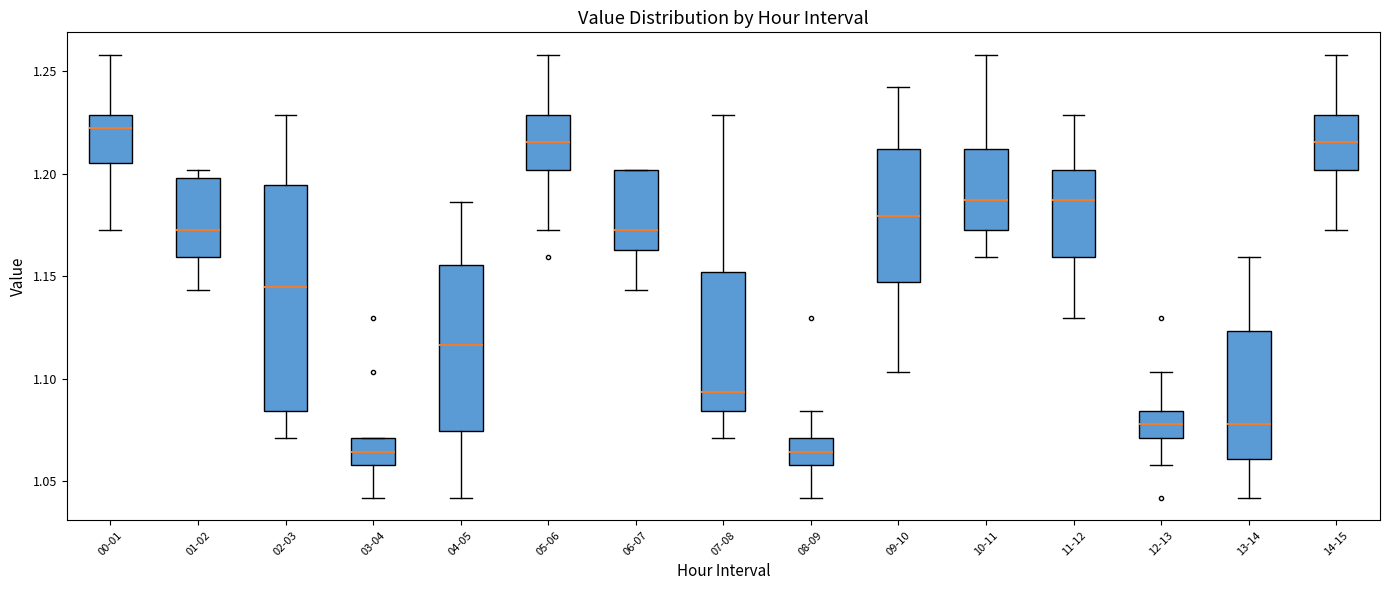

Comparing the boxes themselves (not the whiskers), which one is the tallest?

02-03